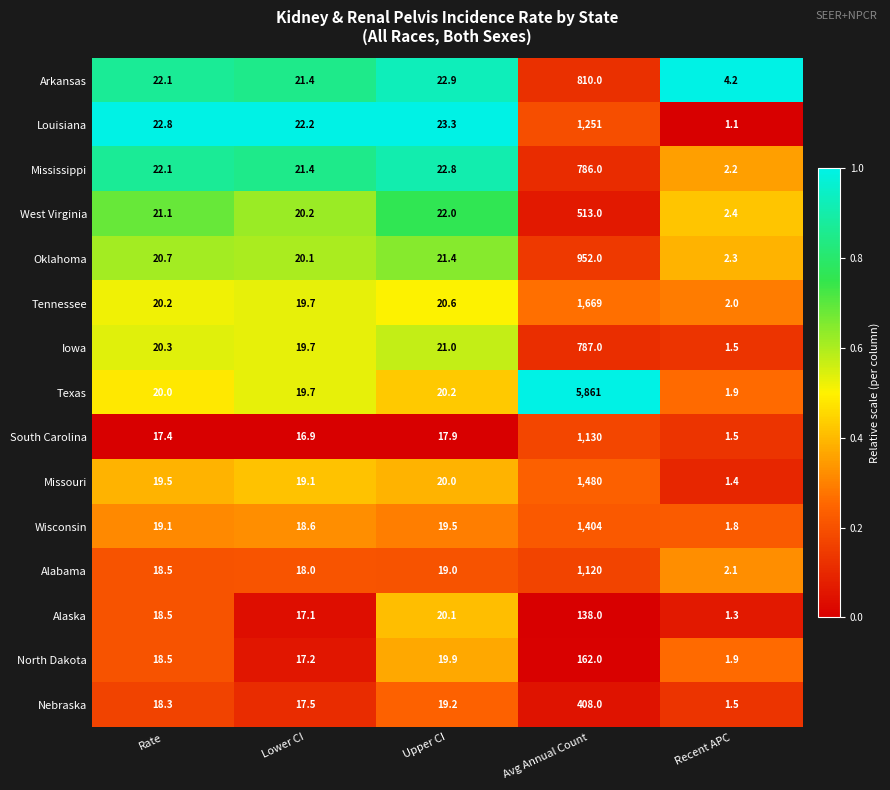

Read the Oklahoma value at Upper CI.

21.4